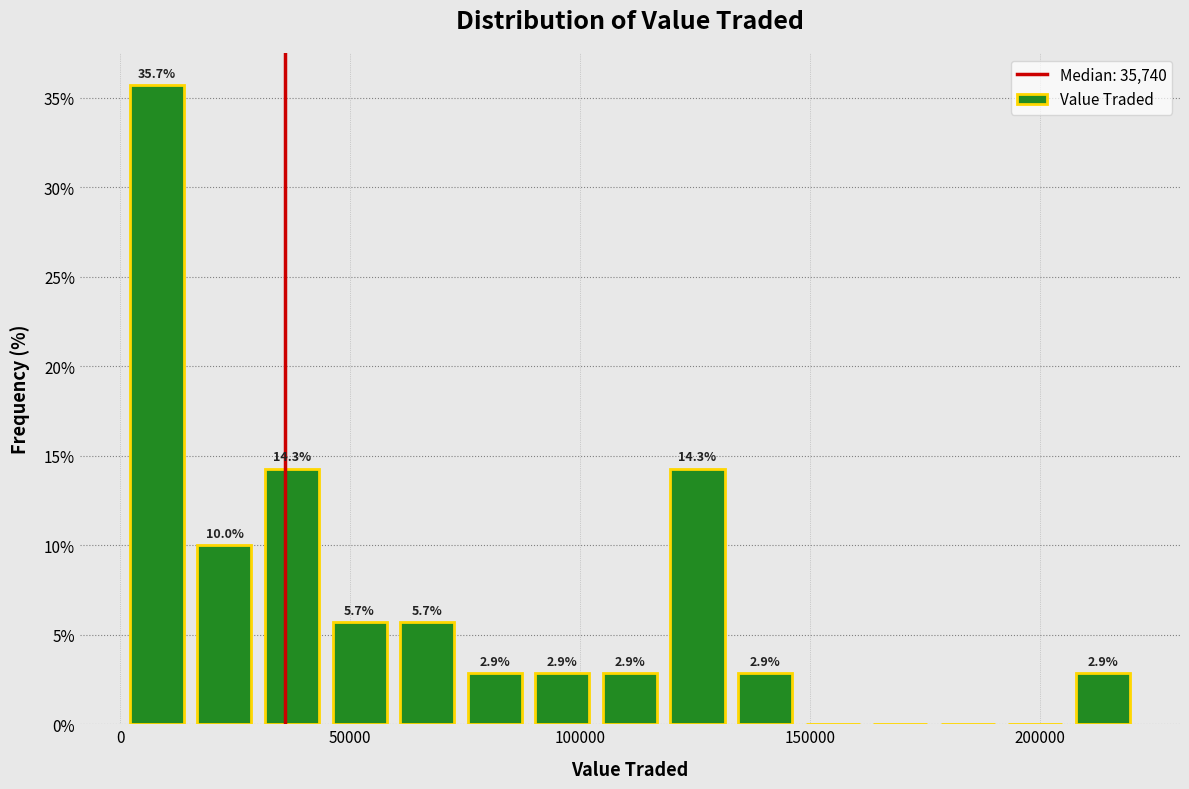

Read against the x-axis, roughly where is the centre of the tallest bar?

10000